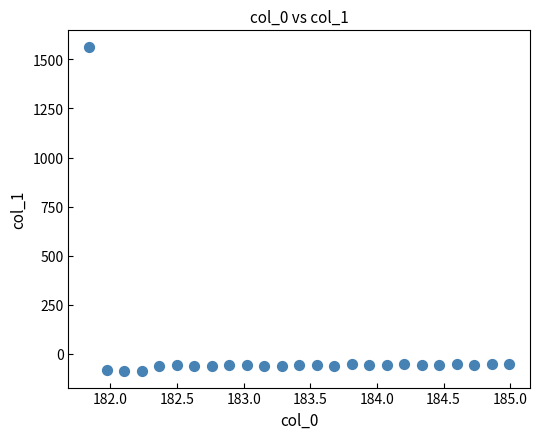

What is the range of Y values (max minus min)?

1655.5